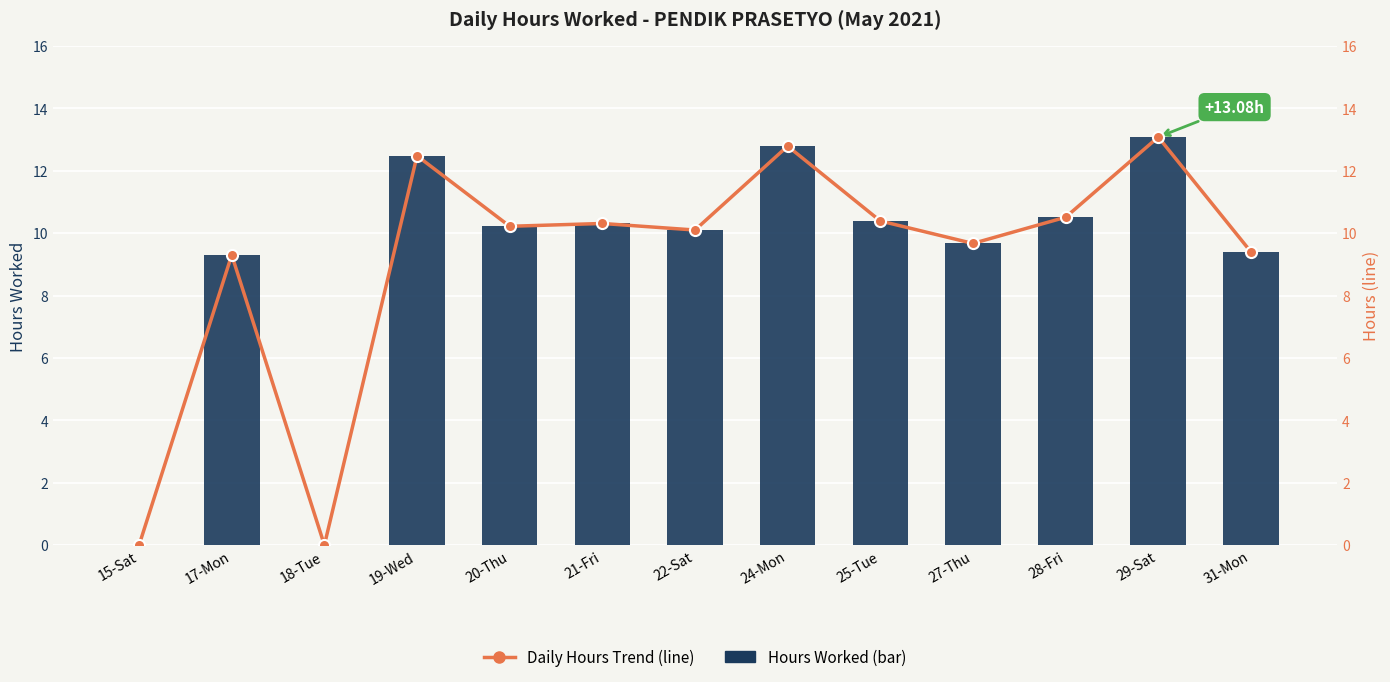

How many positive values does the Hours Worked series have?

11